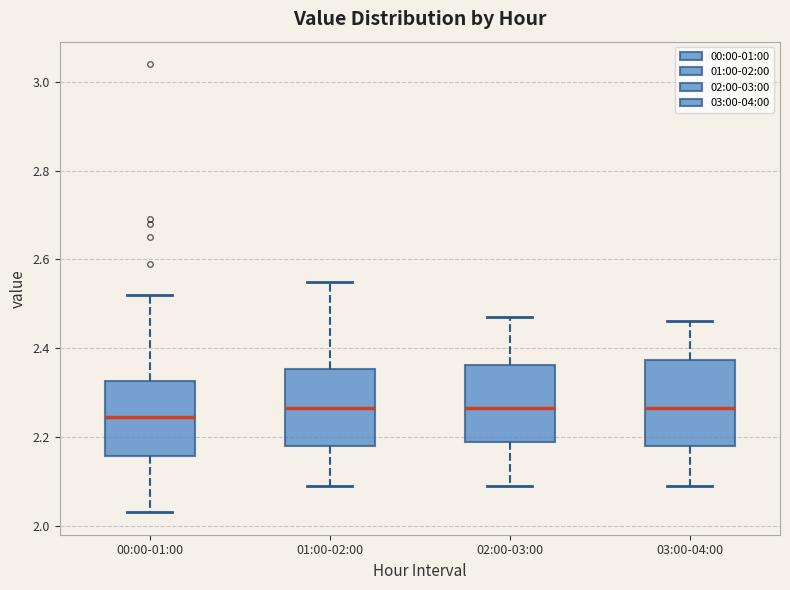

Reading left to right, read every box against the y-axis: the position of its median line, the range the box covers, and the ends of its whiskers. The values are not printed on the chart, so give them approximately, as read against the axis.

00:00-01:00: median 2.24, box 2.16 to 2.32, whiskers 2.04 to 2.52
01:00-02:00: median 2.26, box 2.18 to 2.36, whiskers 2.10 to 2.56
02:00-03:00: median 2.26, box 2.18 to 2.36, whiskers 2.10 to 2.48
03:00-04:00: median 2.26, box 2.18 to 2.38, whiskers 2.10 to 2.46